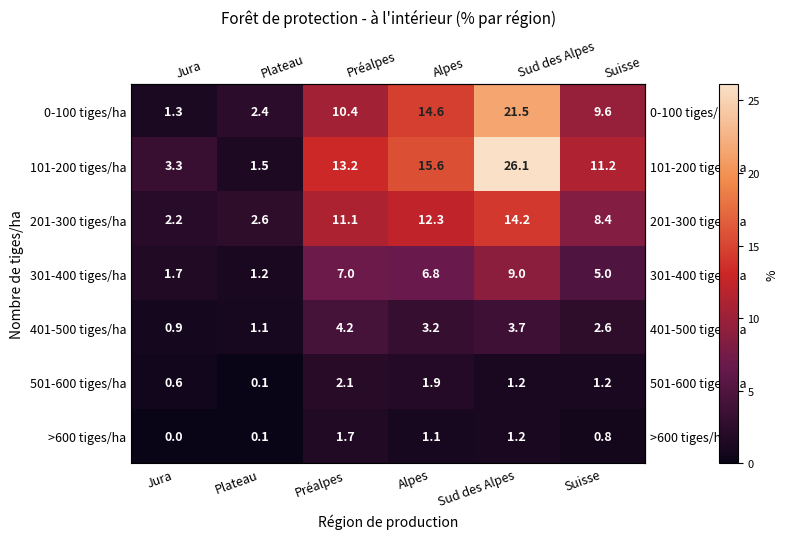

Which series has the largest range (max minus min)?

101-200 tiges/ha